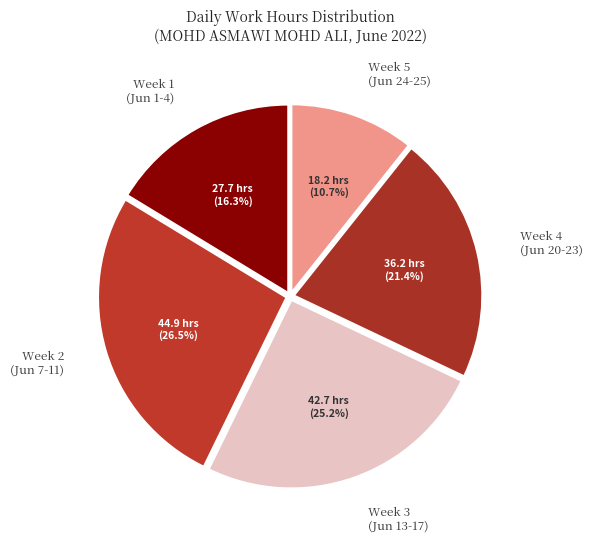

Does any single category account for the majority?

No